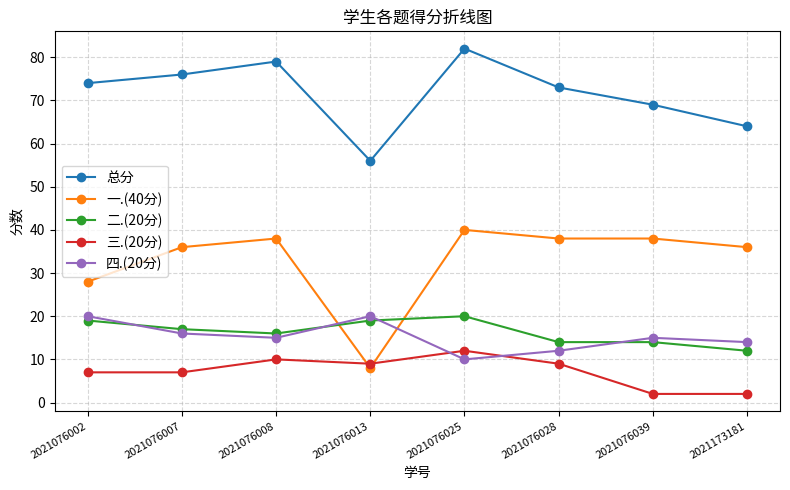

At which label does 二.(20分) first exceed 17?

2021076002